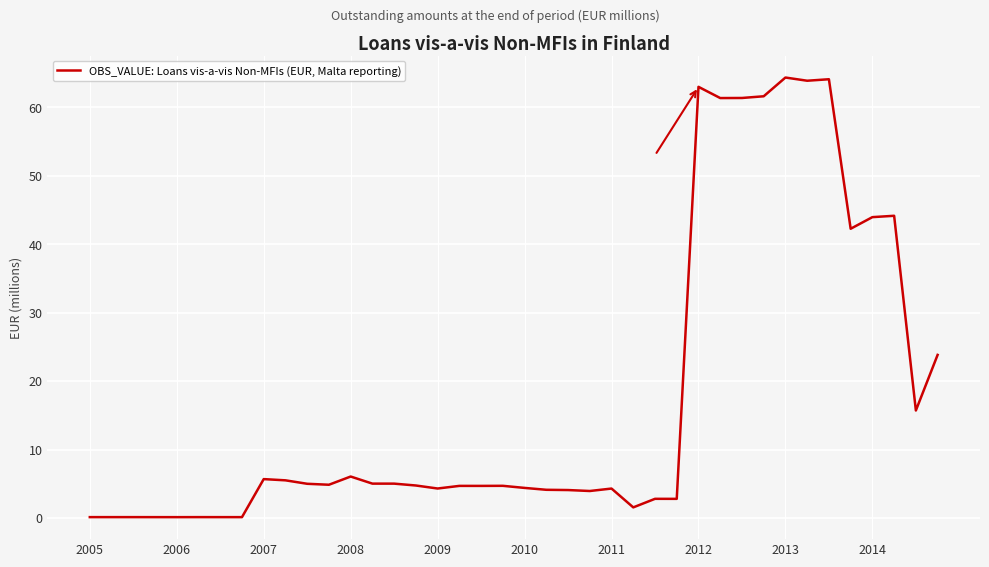

What is the difference between the maximum and second lowest values?

64.3